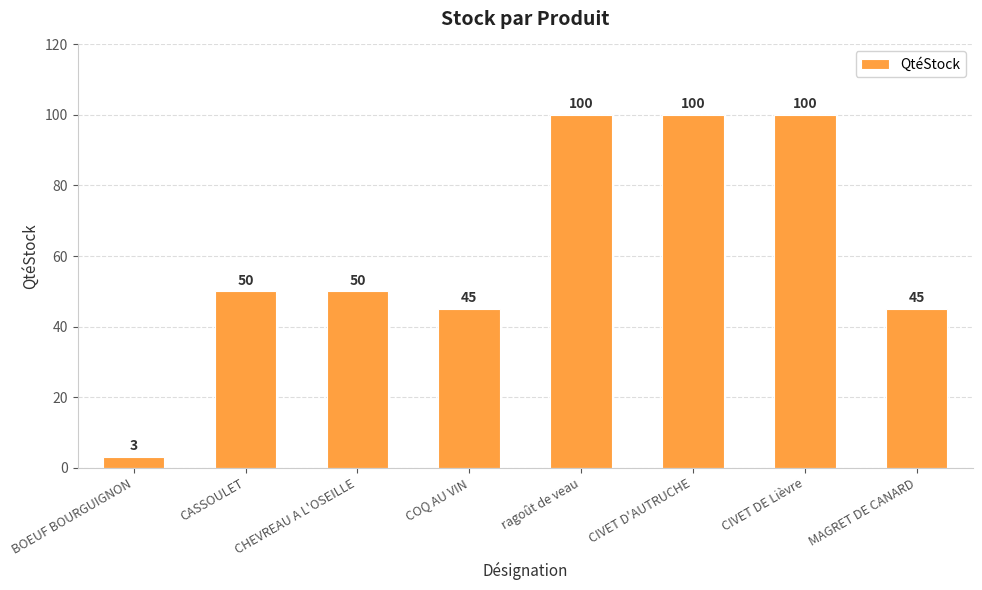

Reading left to right, list all the values displayed in this chart.

BOEUF BOURGUIGNON=3	CASSOULET=50	CHEVREAU A L'OSEILLE=50	COQ AU VIN=45	ragoût de veau=100	CIVET D'AUTRUCHE=100	CIVET DE Lièvre=100	MAGRET DE CANARD=45